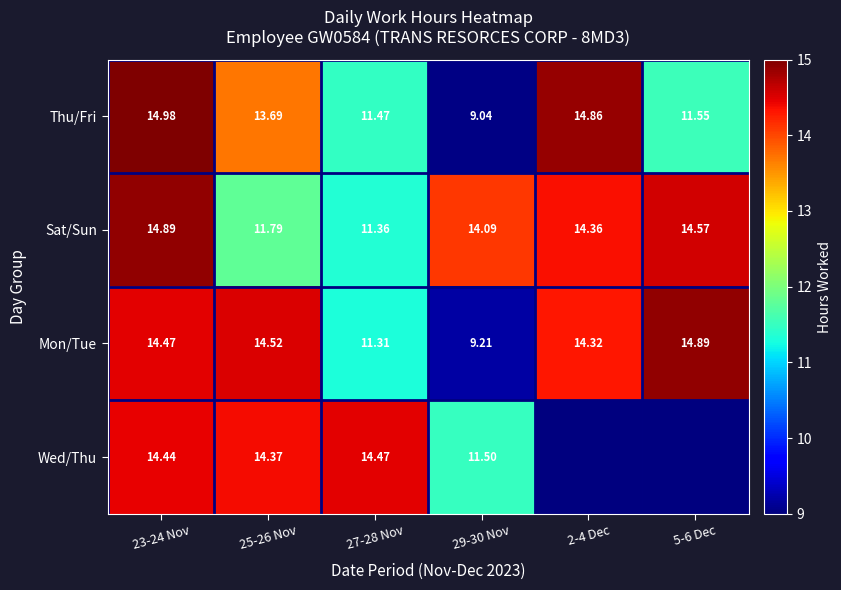

What is the total value across all series at 2-4 Dec?

43.5